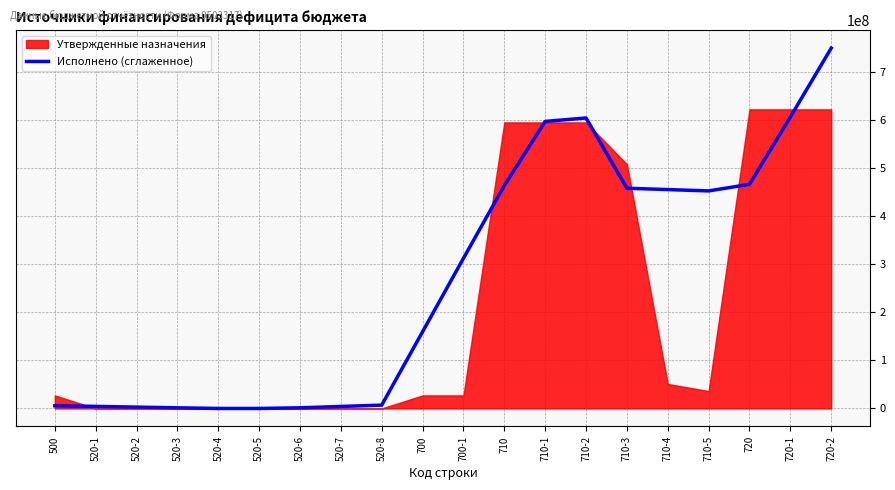

What is the sum of the values at 720 and 520-6?

467451704.7